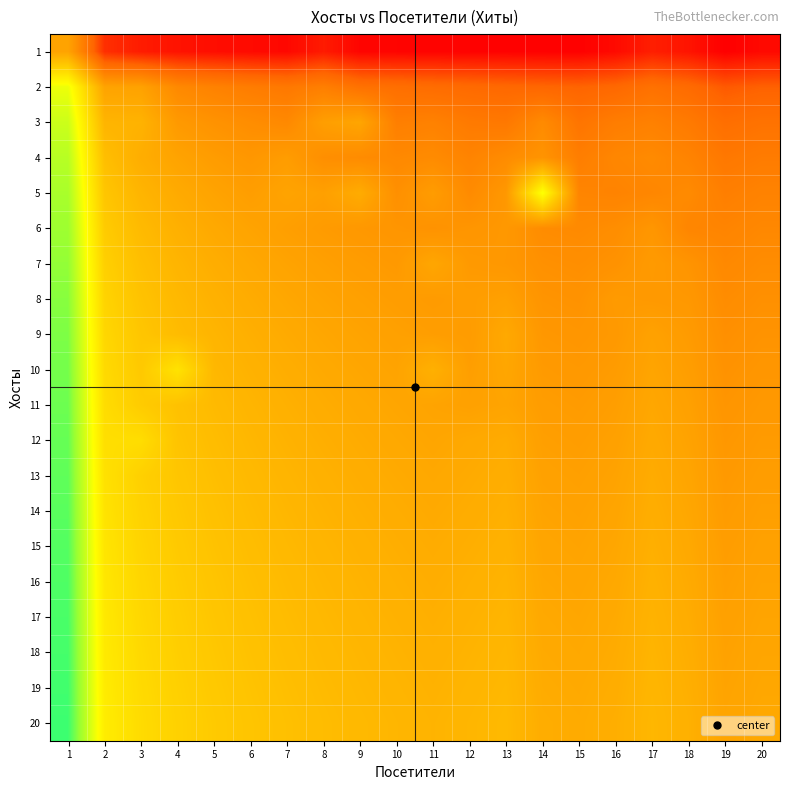

At how many categories does at least one series exceed 0?

20